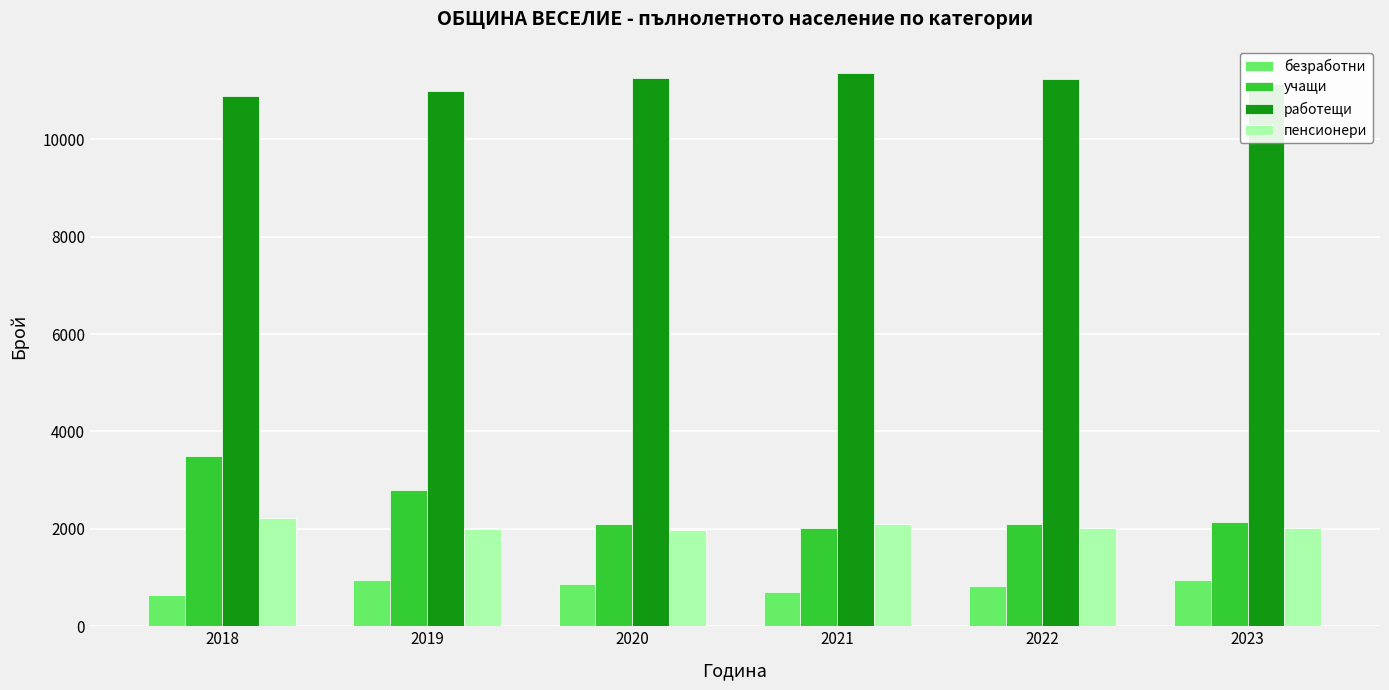

At which label does учащи first exceed 2150?

2018